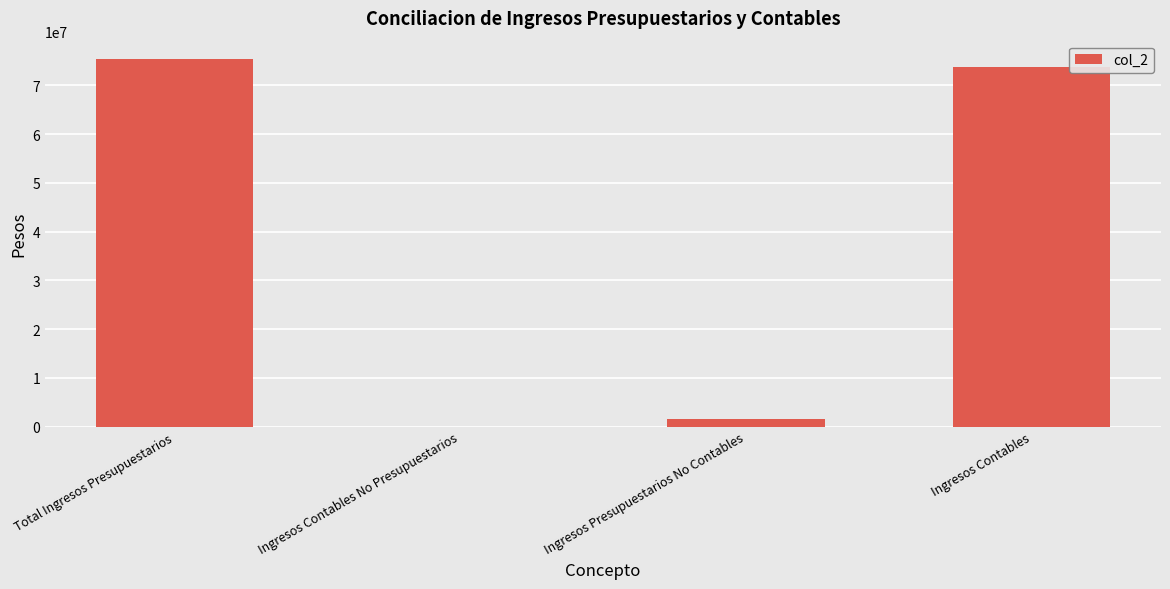

How many categories are shown in the chart?

4